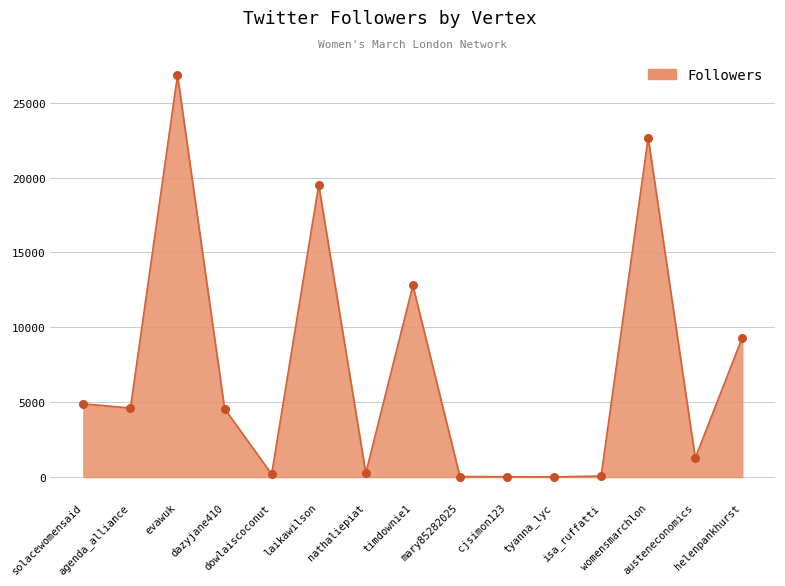

Approximately how many times larger is the value at nathaliepiat compared to dowlaiscoconut?

1.4